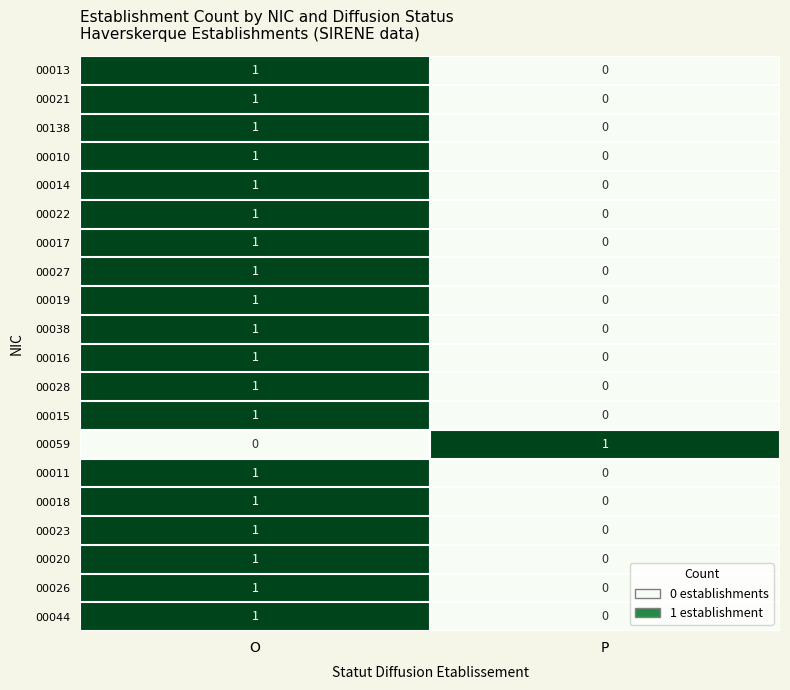

At how many categories does at least one series exceed 0?

2